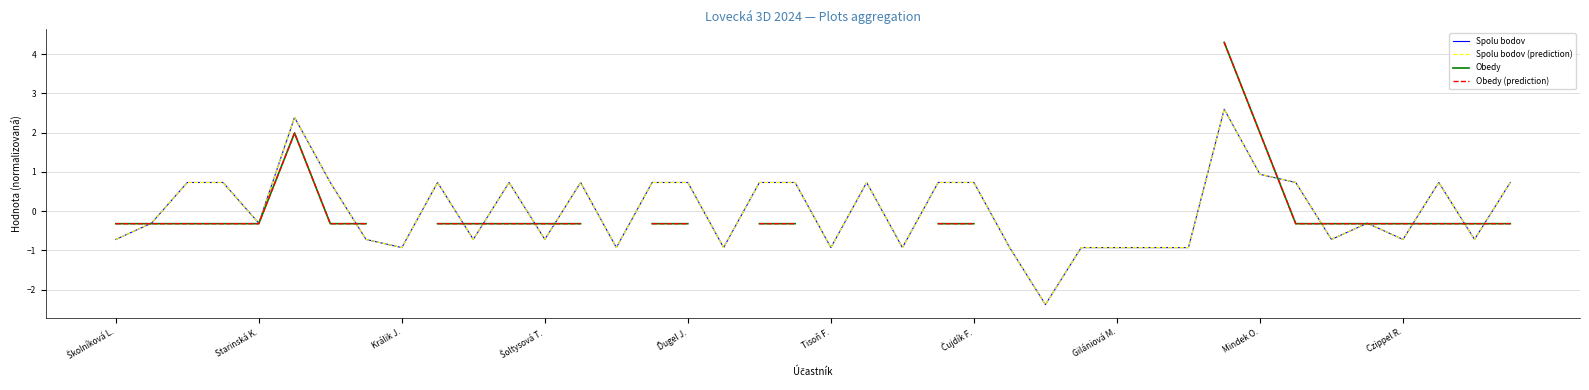

True or false: Obedy (prediction) has a value of -0.3 at 35.

True